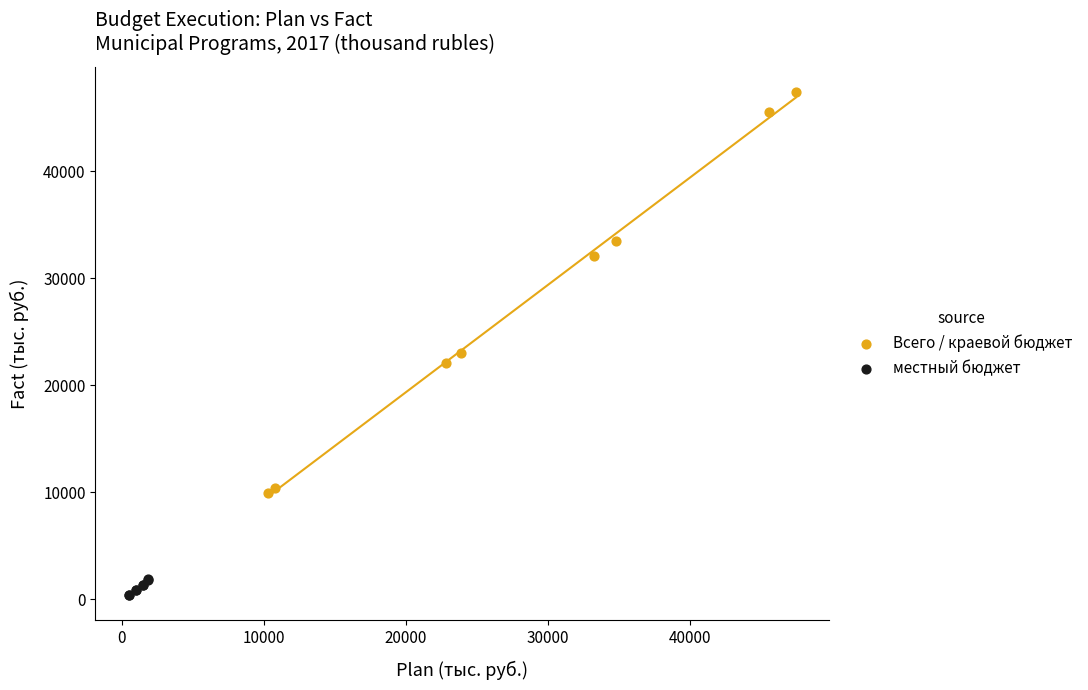

Which series contains the highest Y value?

Всего / краевой бюджет